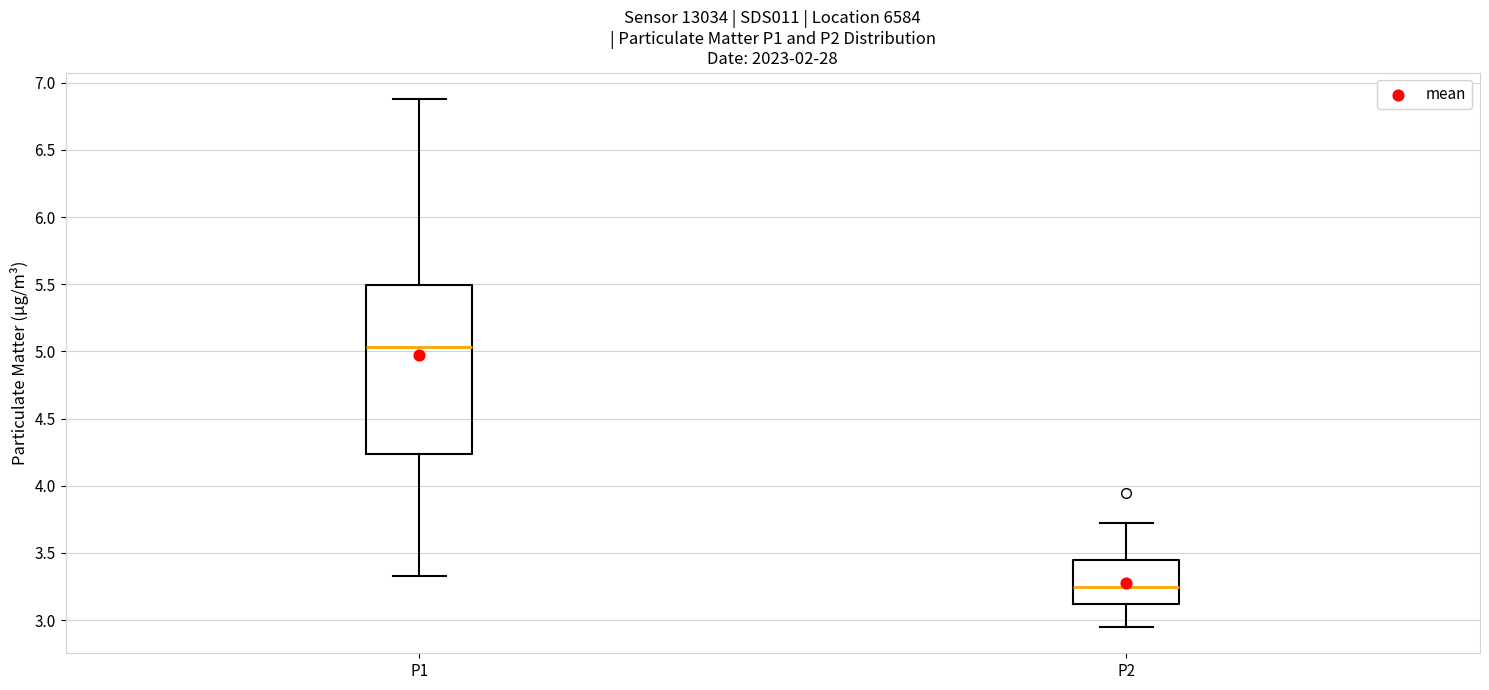

Reading left to right, read every box against the y-axis: the position of its median line, the range the box covers, and the ends of its whiskers. The values are not printed on the chart, so give them approximately, as read against the axis.

P1: median 5.05, box 4.25 to 5.50, whiskers 3.35 to 6.90
P2: median 3.25, box 3.10 to 3.45, whiskers 2.95 to 3.70